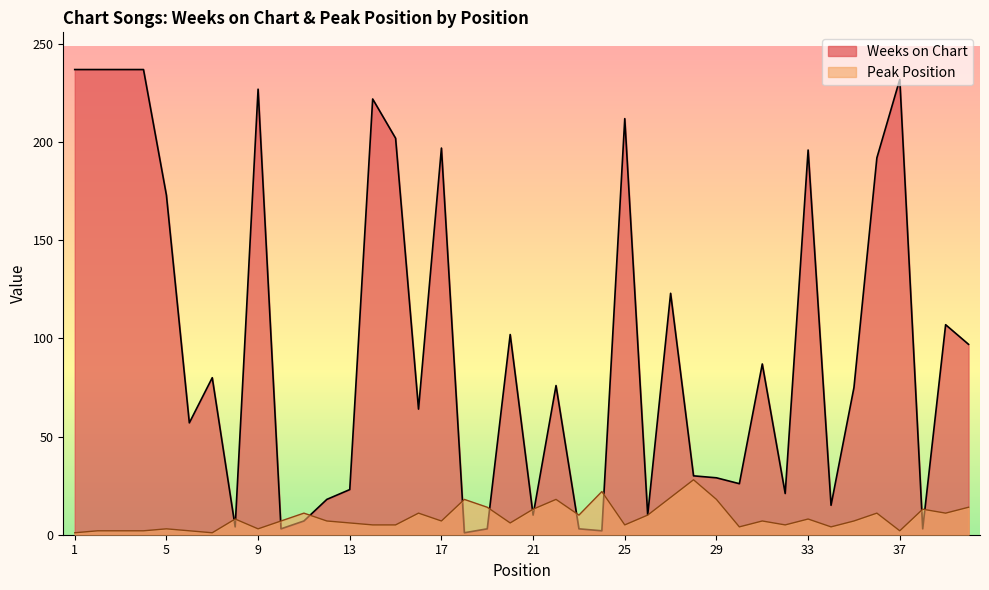

Count the number of data series in this chart.

2